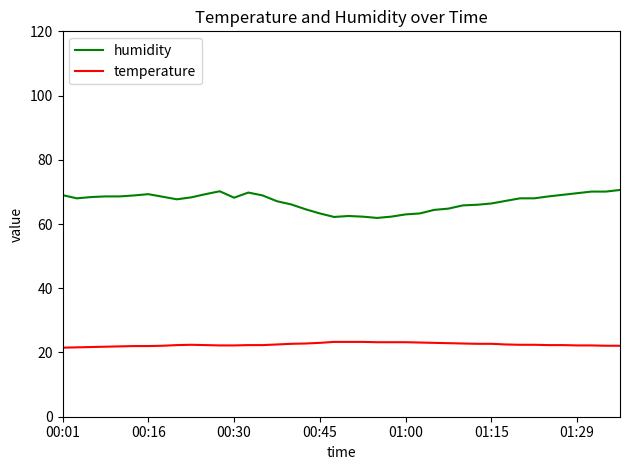

How many distinct data groups are displayed?

2